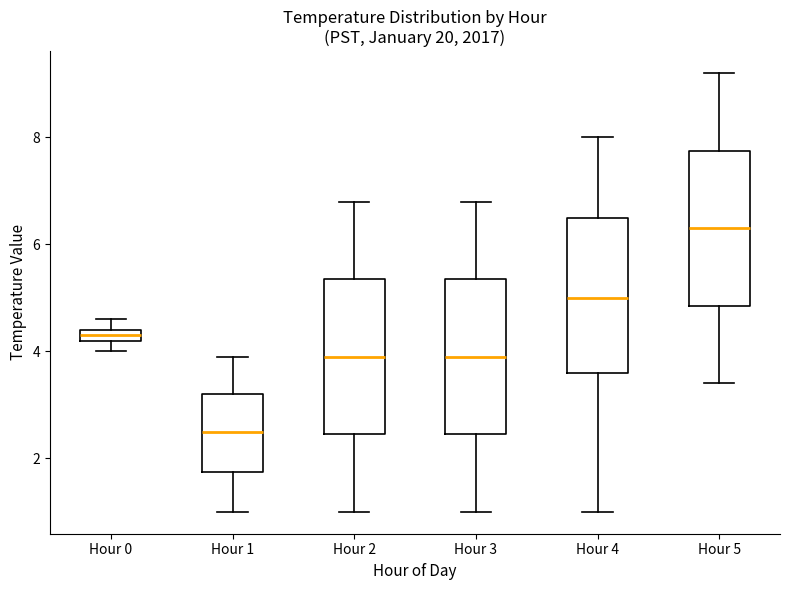

Which box's median line is the highest?

Hour 5